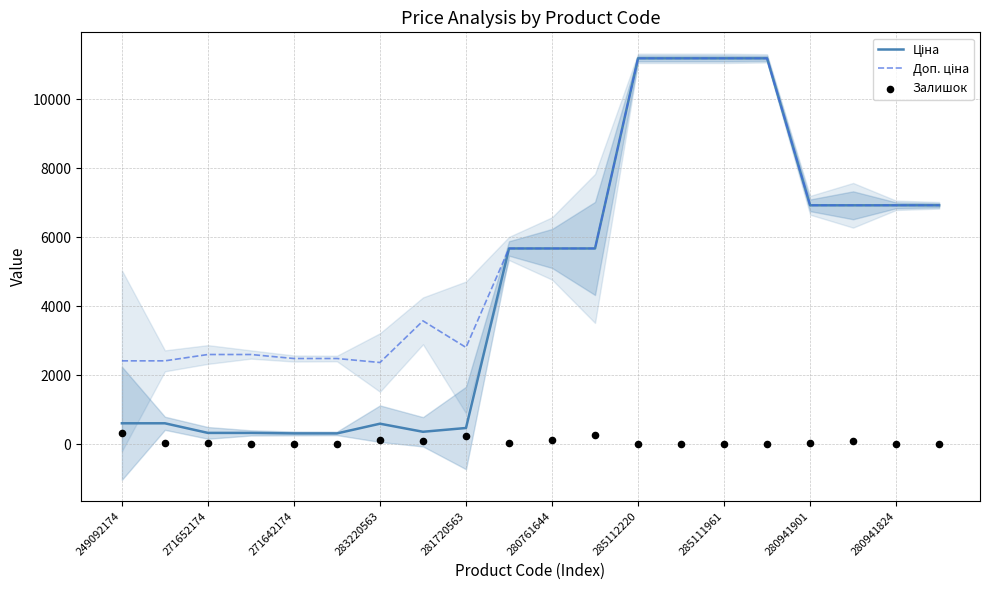

Which series has the largest total across all categories?

Доп. ціна